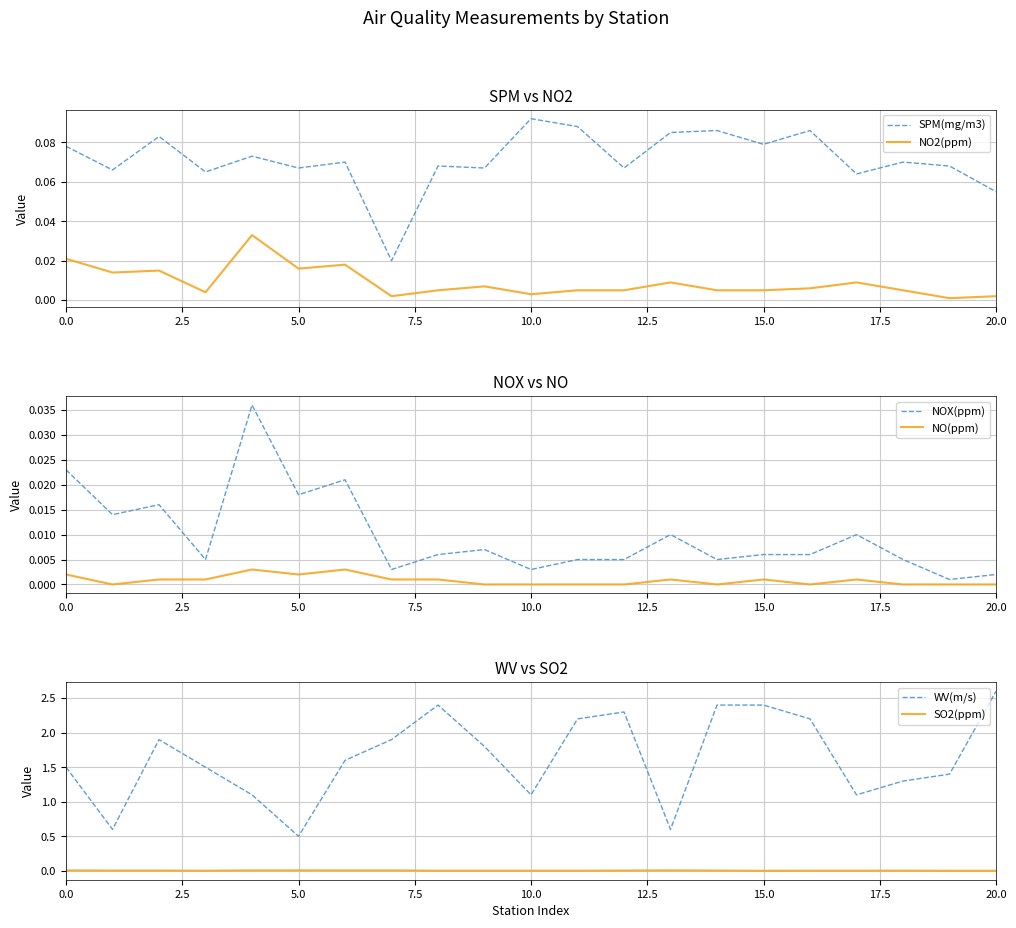

True or false: NOX(ppm) and NO(ppm) intersect in this chart.

False